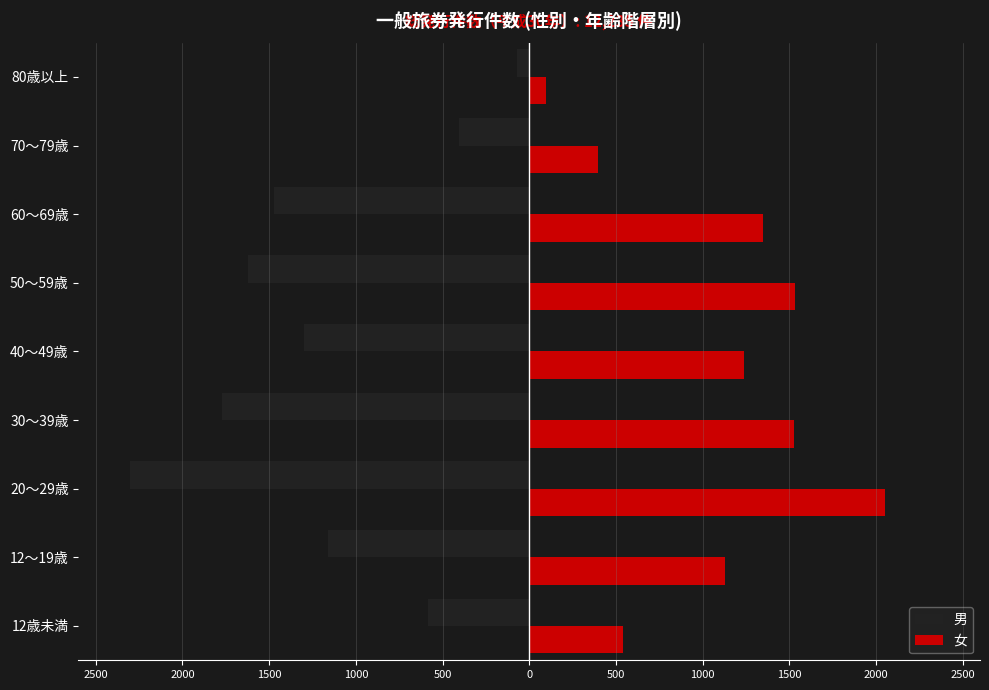

What are all the series names shown in the legend?

男, 女